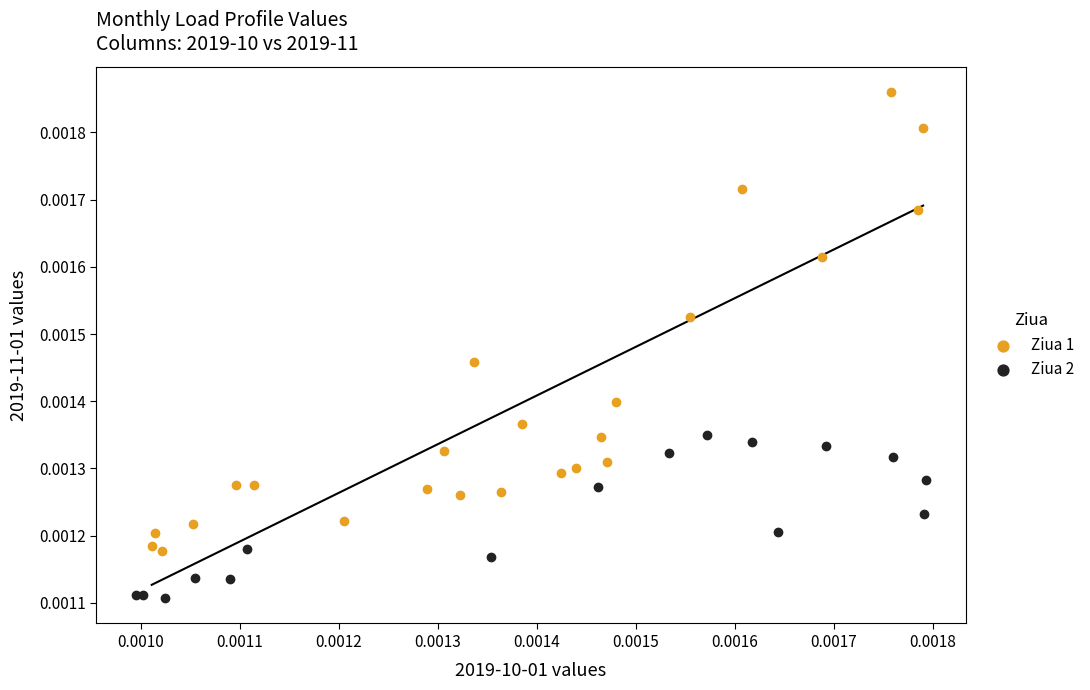

Which series reaches the maximum Y coordinate?

Ziua 1